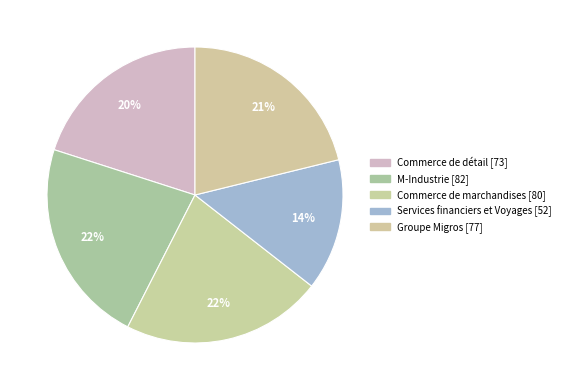

How many segments does this pie chart have?

5